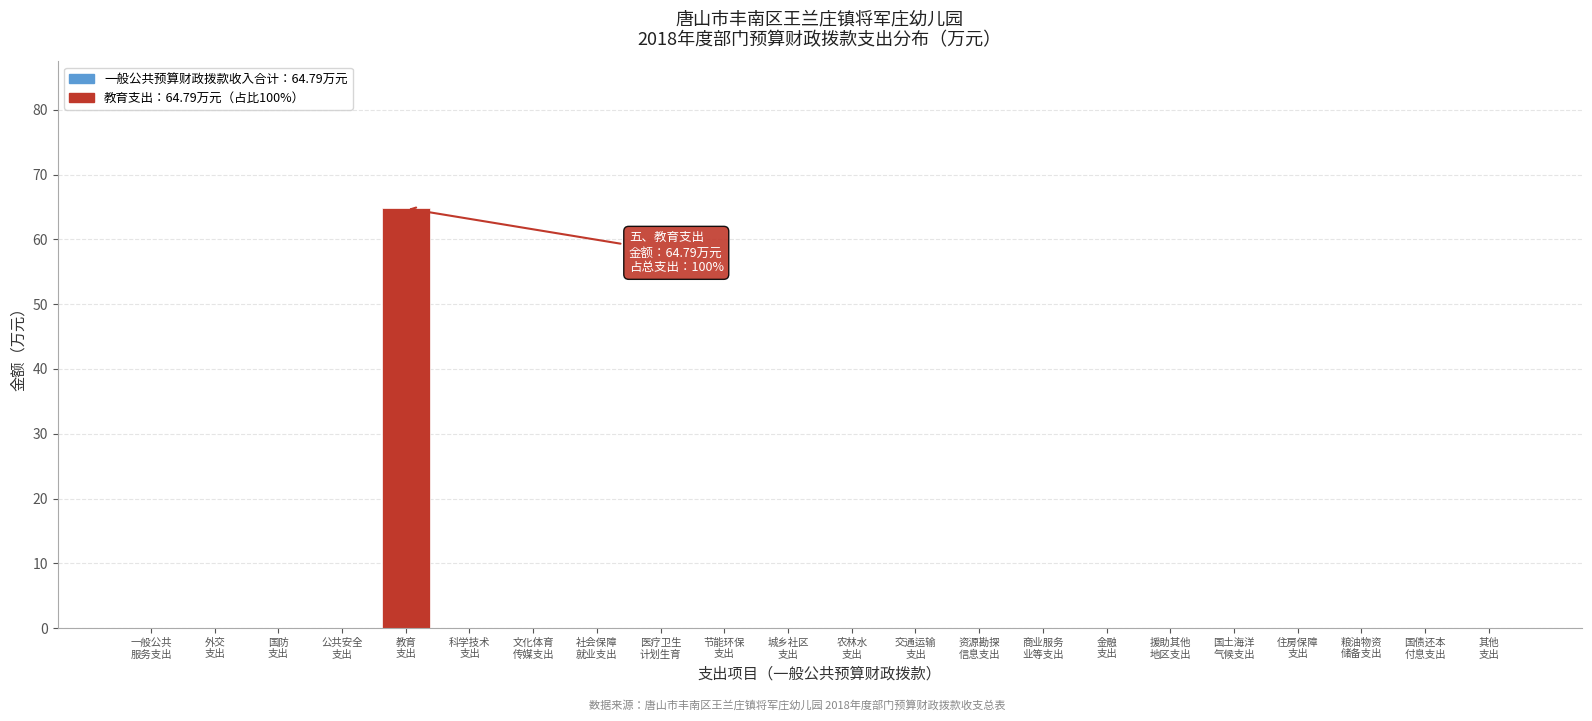

What is the sum of all values?

64.8